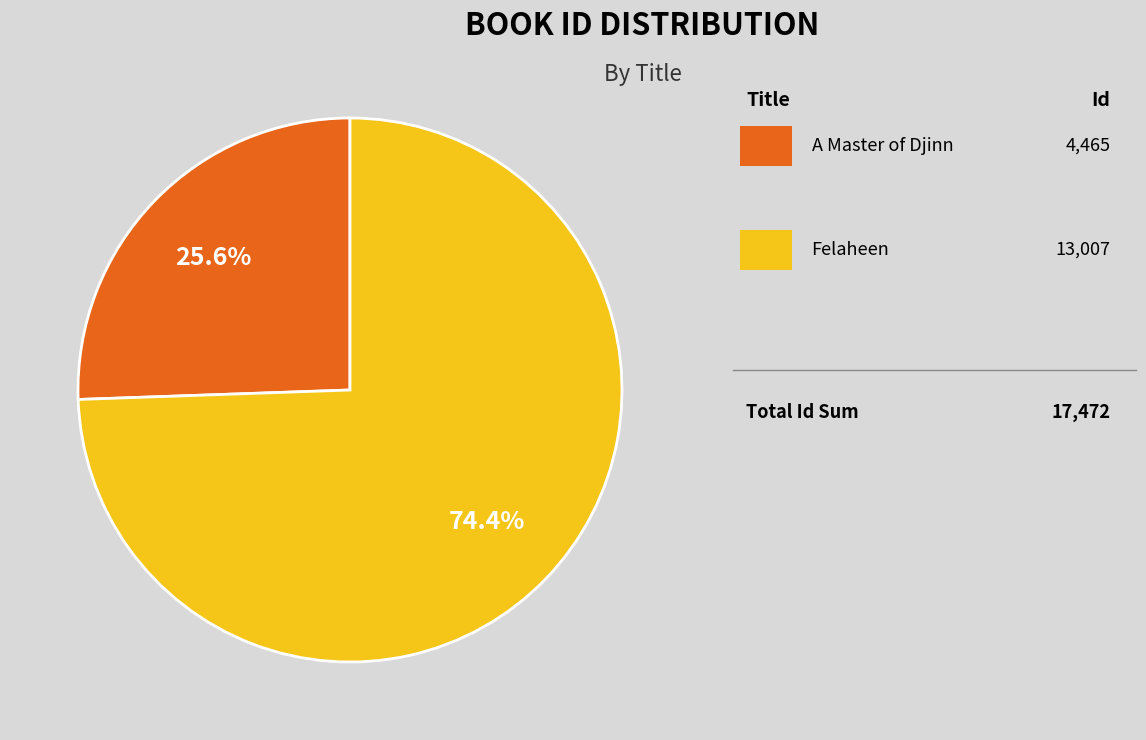

Is there a majority slice in this chart?

Yes